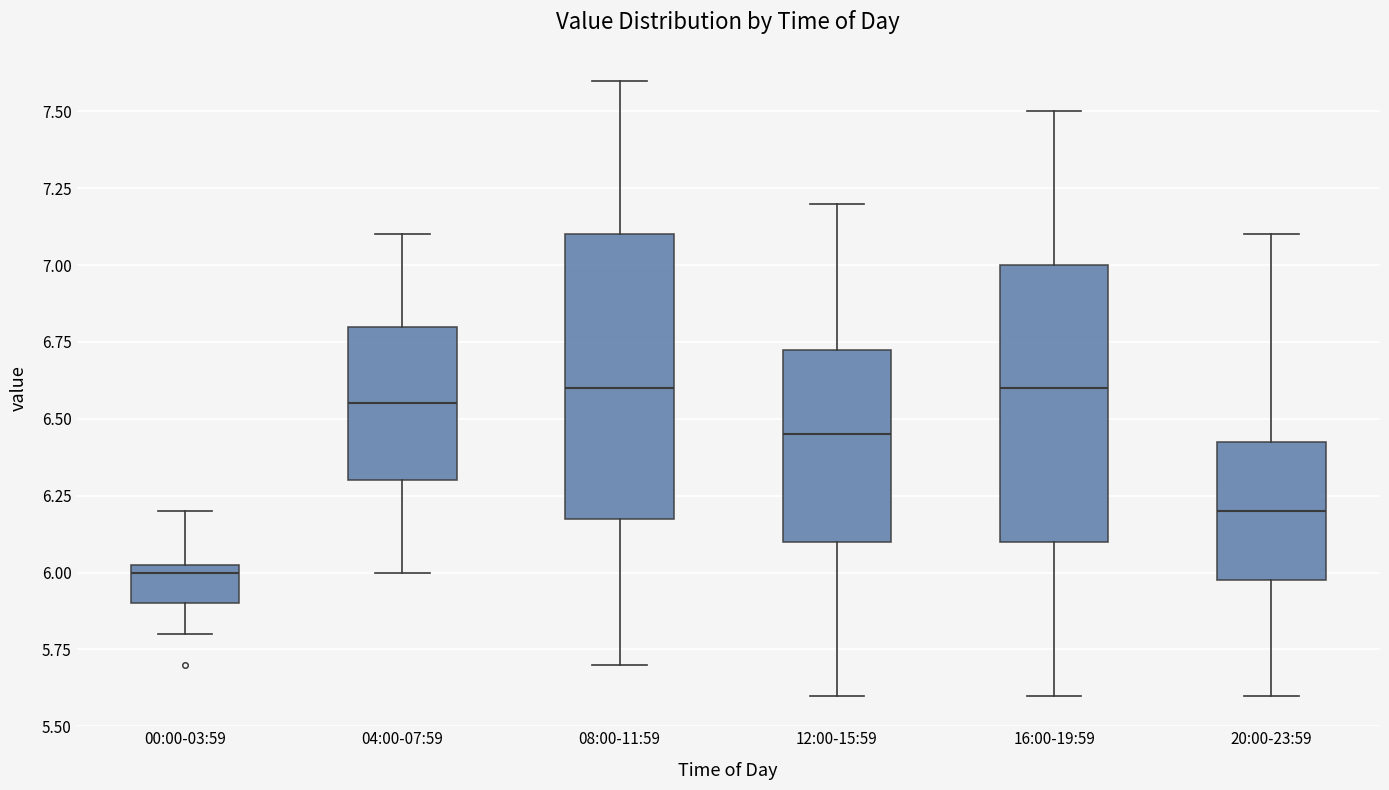

Reading left to right, transcribe this box plot: for each box, give where its median line is, the range the box spans, and where its two whiskers end, as read against the y-axis. The values are not printed on the chart, so give them approximately, as read against the axis.

00:00-03:59: median 6.00, box 5.90 to 6.05, whiskers 5.80 to 6.20
04:00-07:59: median 6.55, box 6.30 to 6.80, whiskers 6.00 to 7.10
08:00-11:59: median 6.60, box 6.20 to 7.10, whiskers 5.70 to 7.60
12:00-15:59: median 6.45, box 6.10 to 6.75, whiskers 5.60 to 7.20
16:00-19:59: median 6.60, box 6.10 to 7.00, whiskers 5.60 to 7.50
20:00-23:59: median 6.20, box 6.00 to 6.45, whiskers 5.60 to 7.10